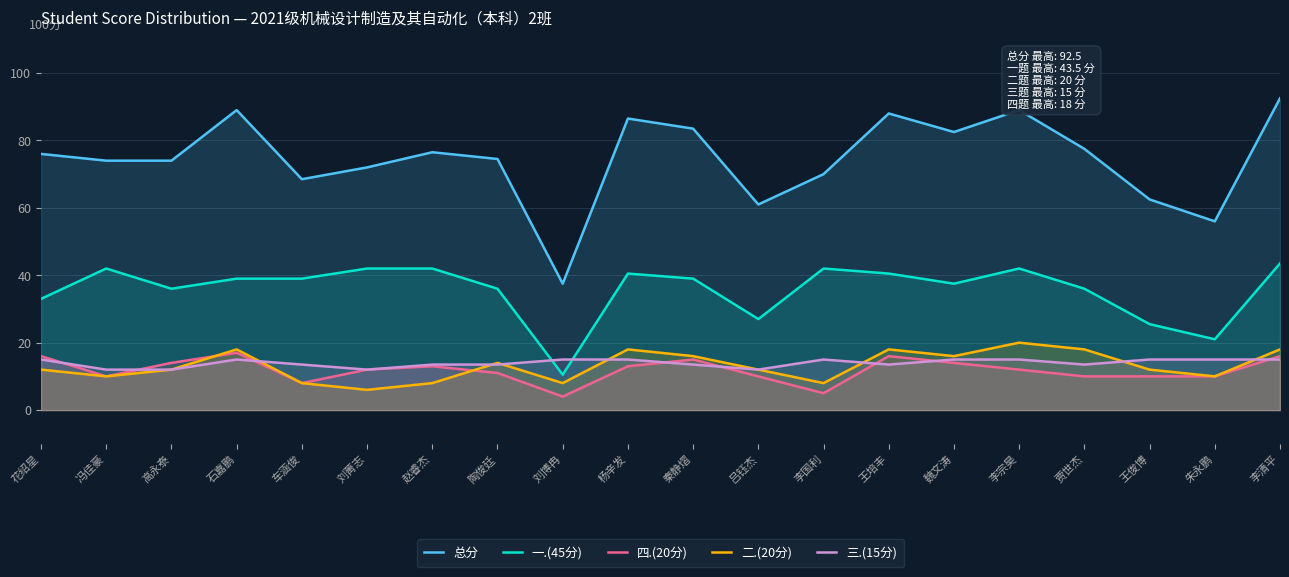

What position from the left is 冯佳豪?

2